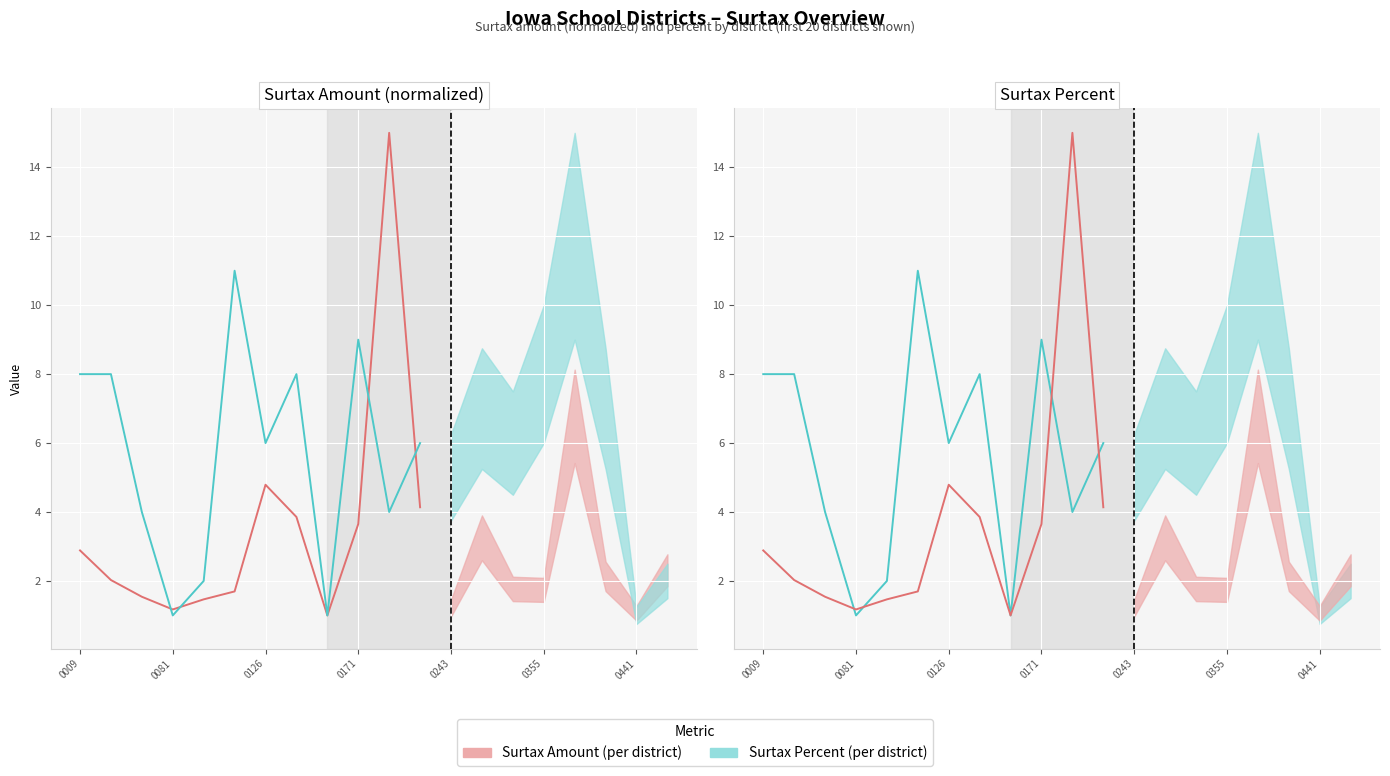

Rank the series at 0126 from highest to lowest value.

Surtax Percent, Surtax Amount